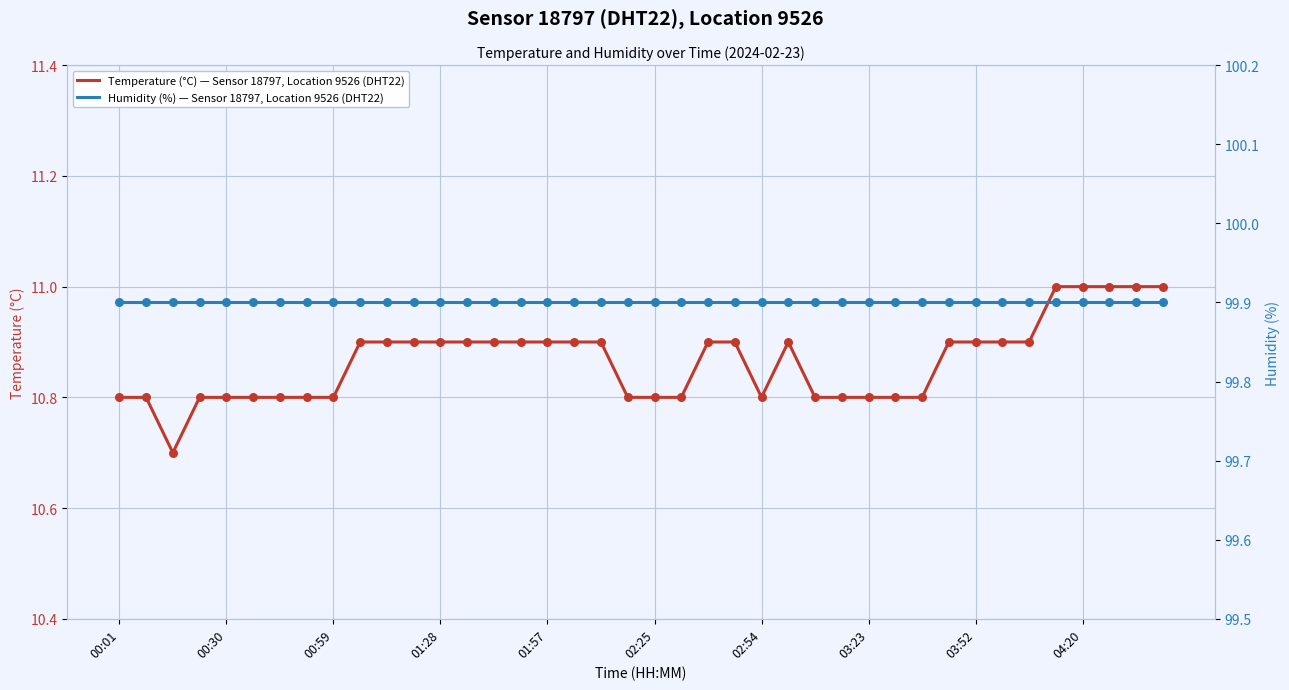

Which series has the widest spread of Y values?

Temperature (°C) — Sensor 18797, Location 9526 (DHT22)